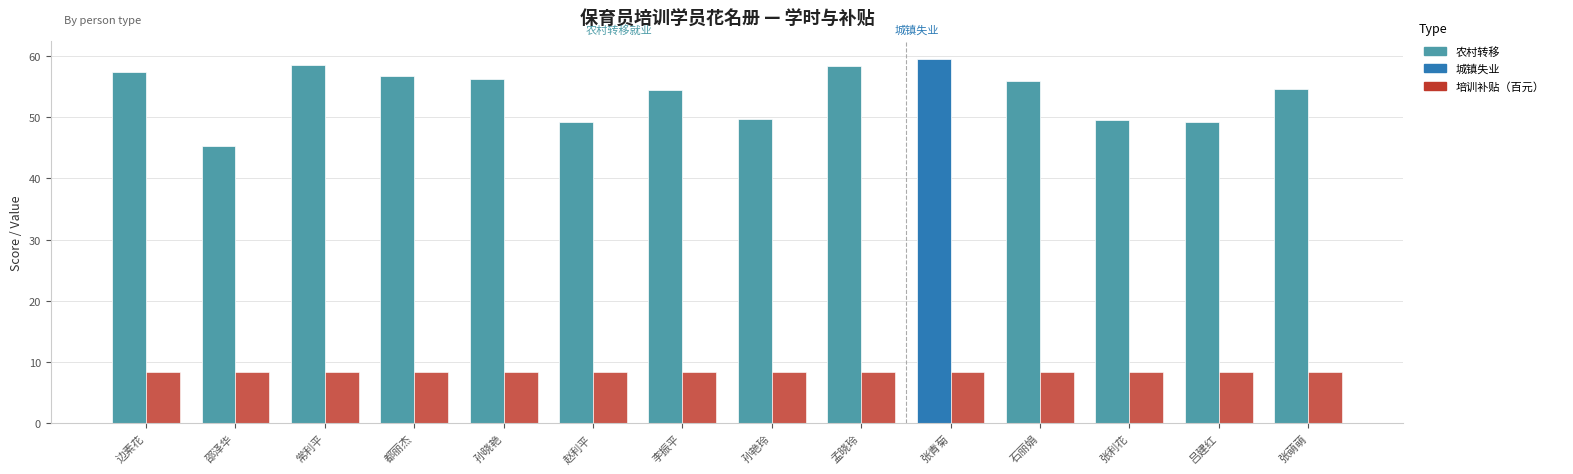

What is the difference between the highest and lowest values at 孙晓艳?

47.8